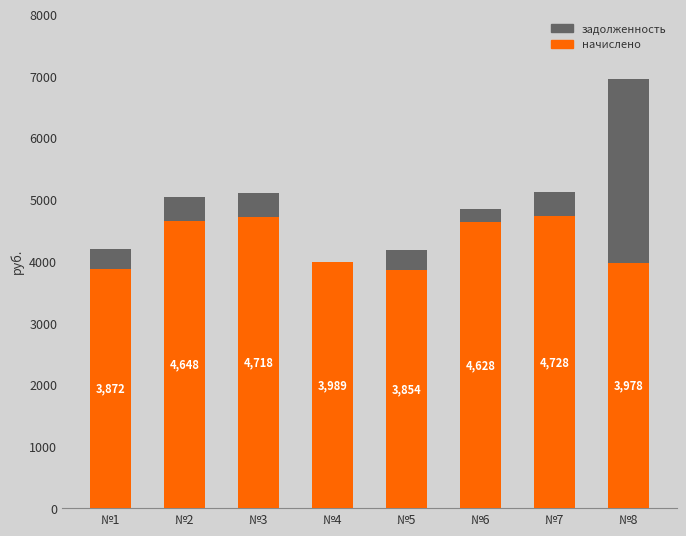

Are the bars grouped side by side (vs. stacked)?

No